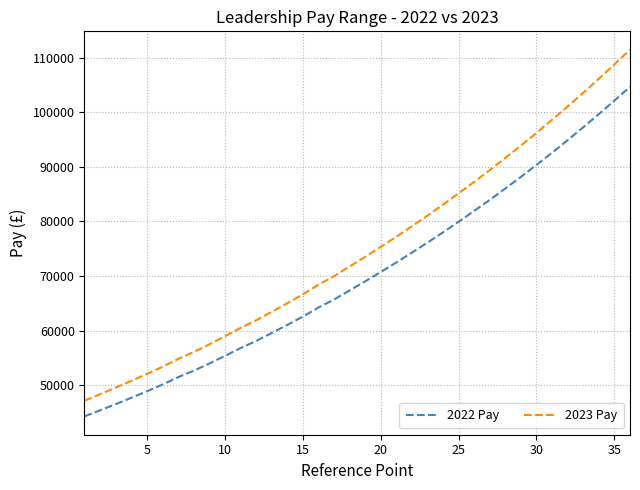

Which series has the largest total across all categories?

2023 Pay